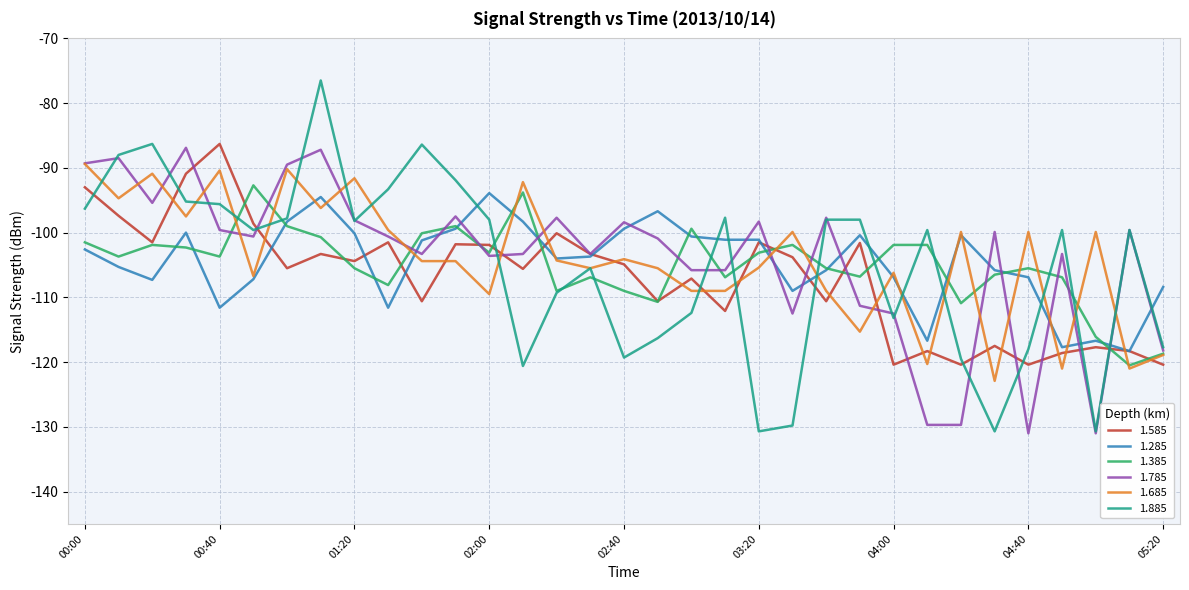

True or false: 1.685 has more than 0 points higher than both neighbors.

True